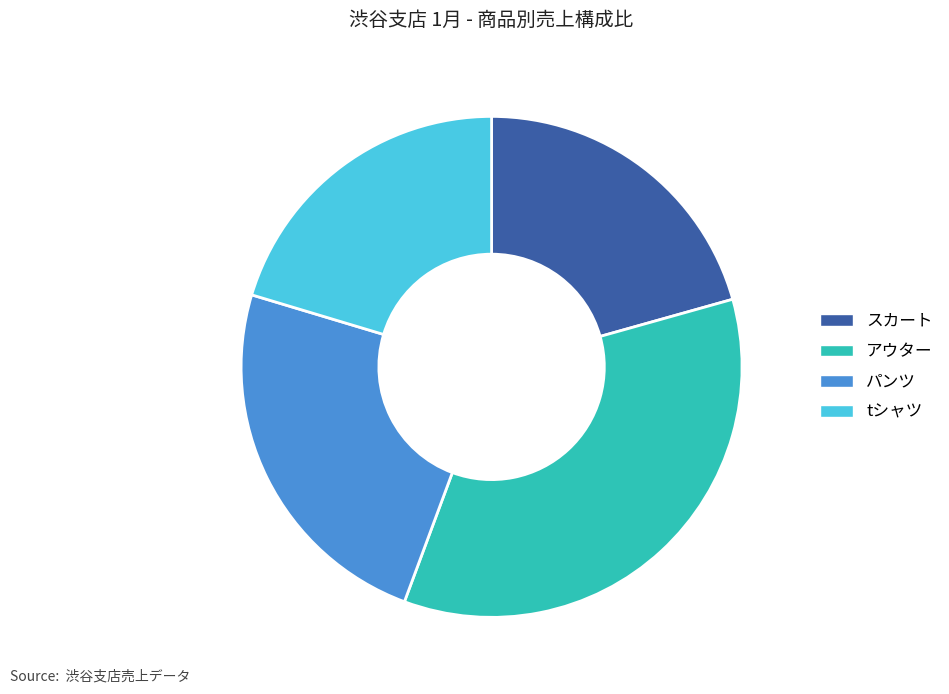

Is there any slice that represents more than half of the pie?

No